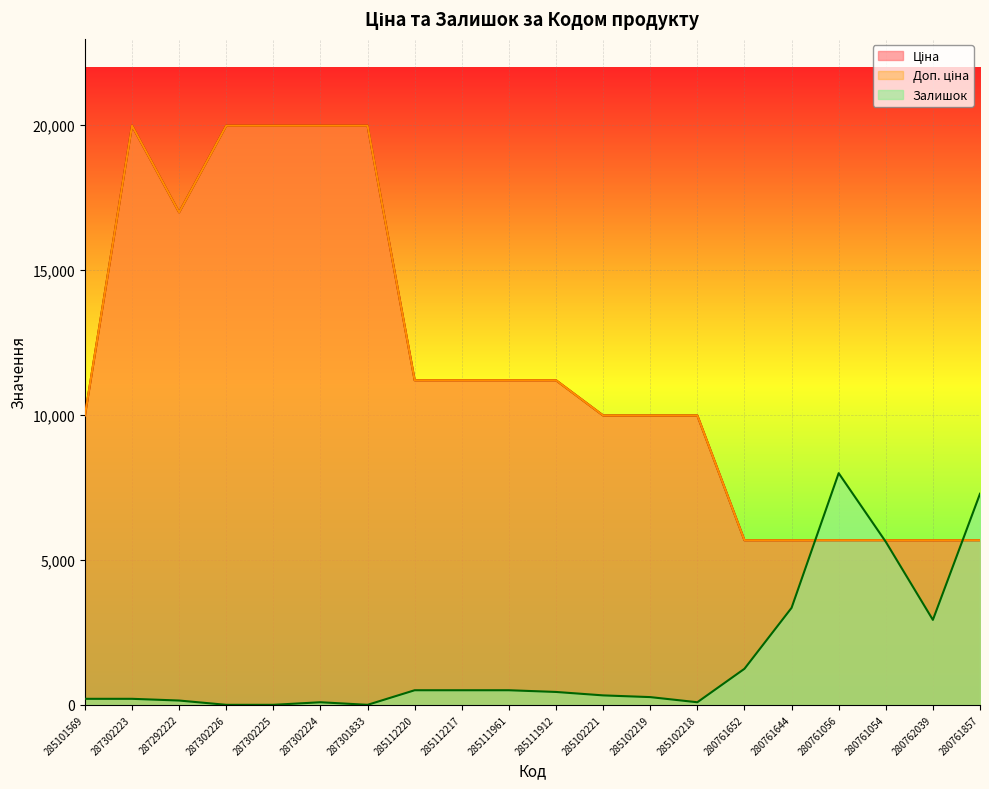

In Доп. ціна, how many points are lower than both neighbors (excluding endpoints)?

1